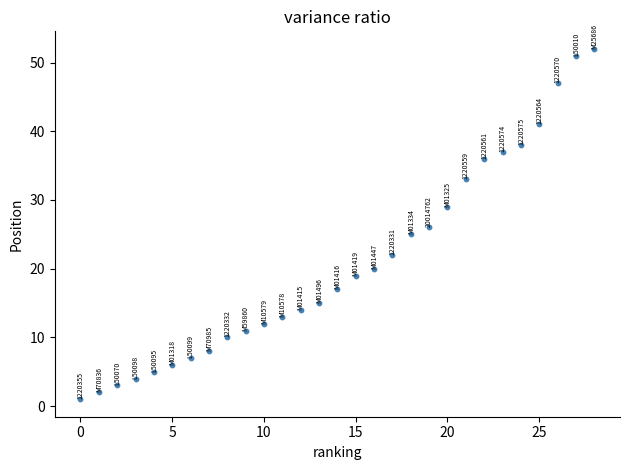

How many data points are displayed?

29